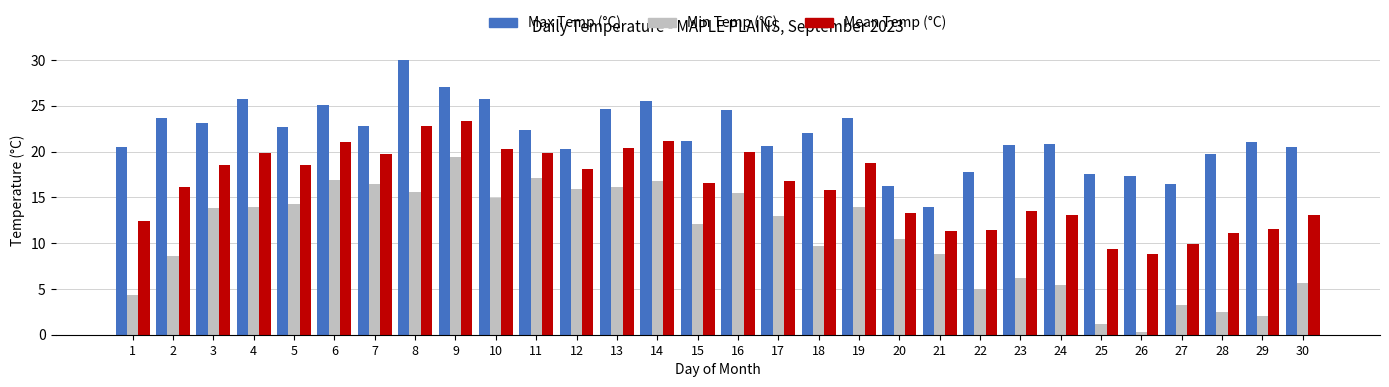

What is the sum of all Max Temp (°C) values?

653.1